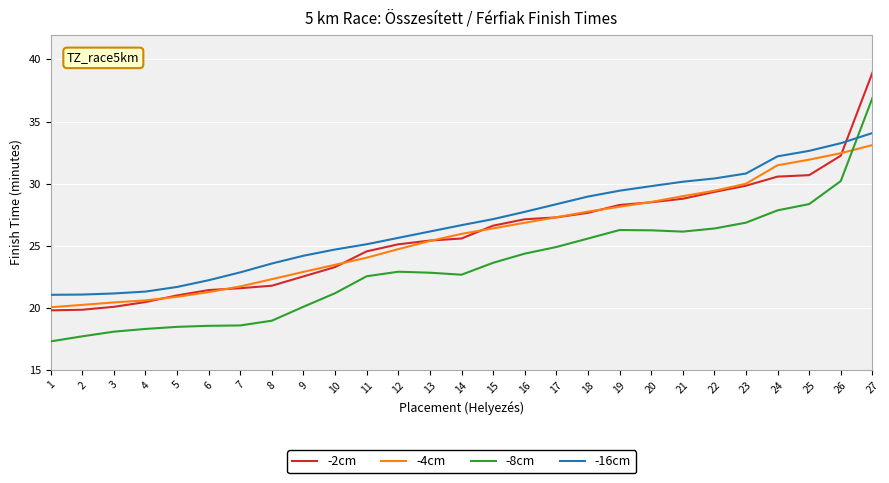

True or false: -8cm has a value of 14.2 at 24.

False